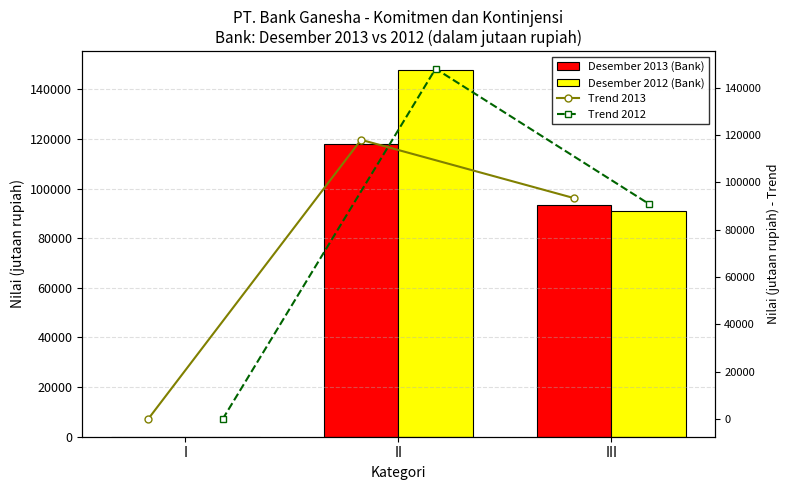

What is the value of the Trend 2013 bar at the 2nd from the left?

117995